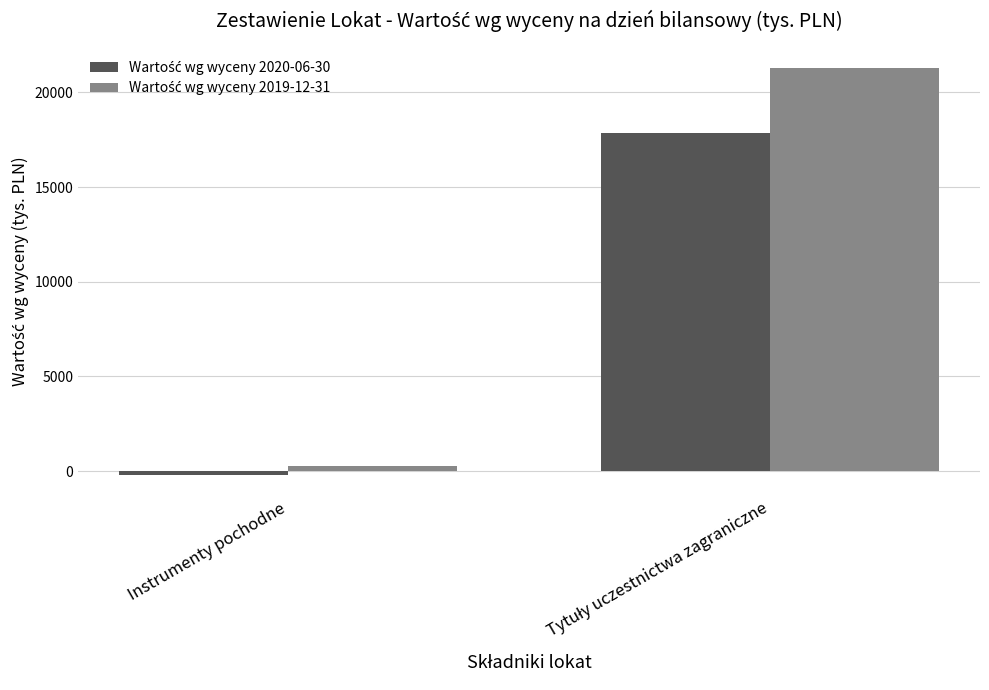

Which category has the lowest value across all series?

Instrumenty pochodne